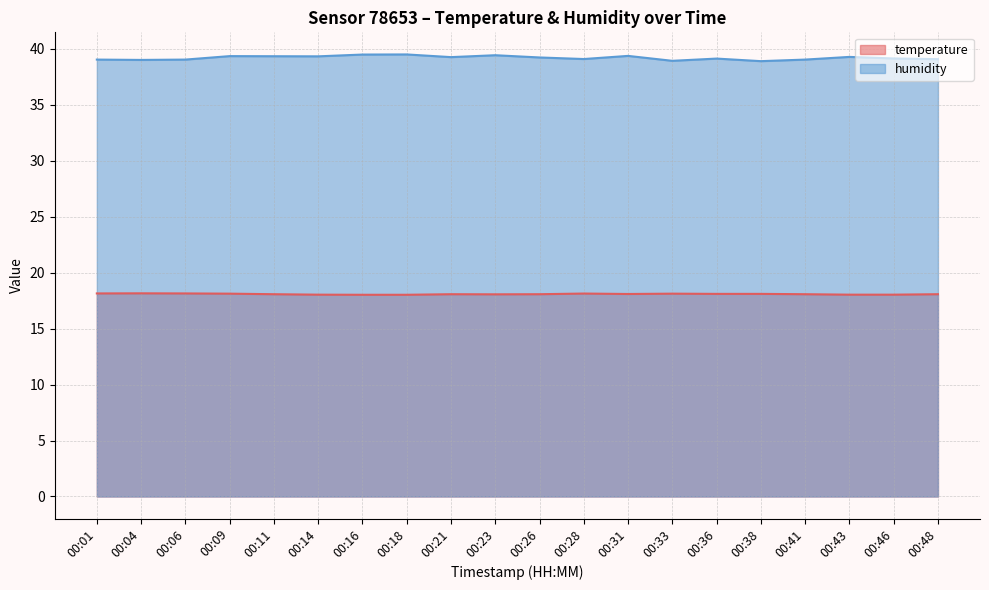

At how many categories does at least one series exceed 21?

20